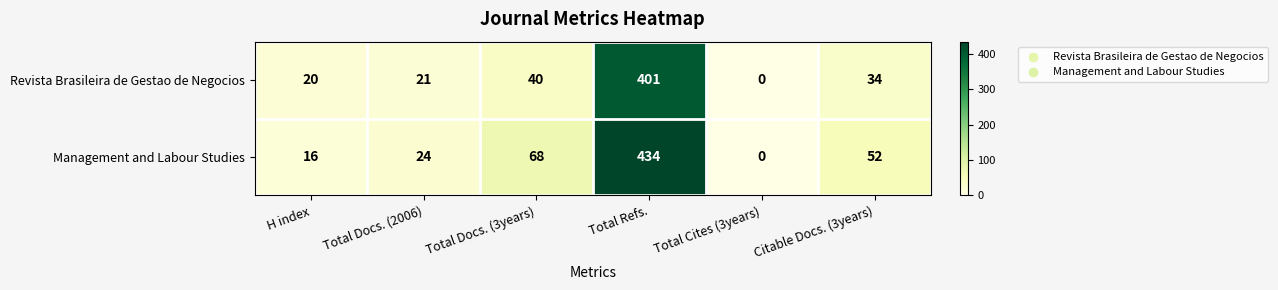

Rank the series at Citable Docs. (3years) from highest to lowest value.

Management and Labour Studies, Revista Brasileira de Gestao de Negocios